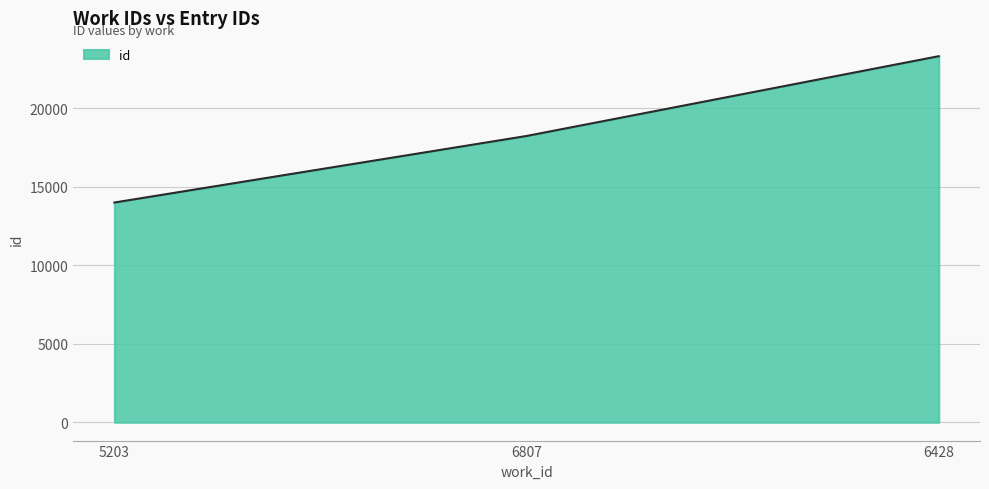

What is the smallest value displayed?

13998